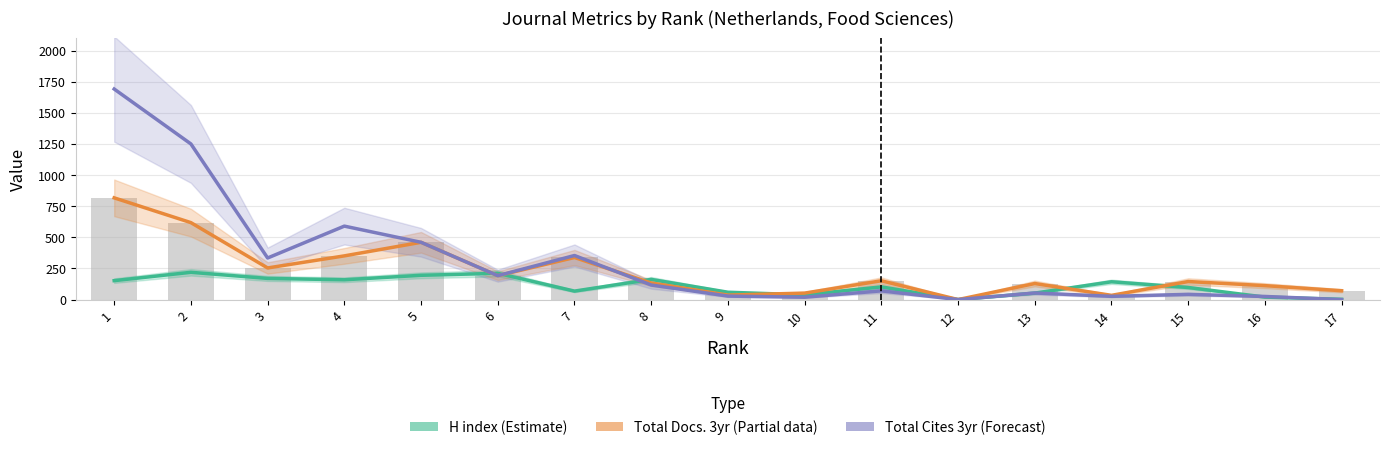

Count the number of data series in this chart.

3